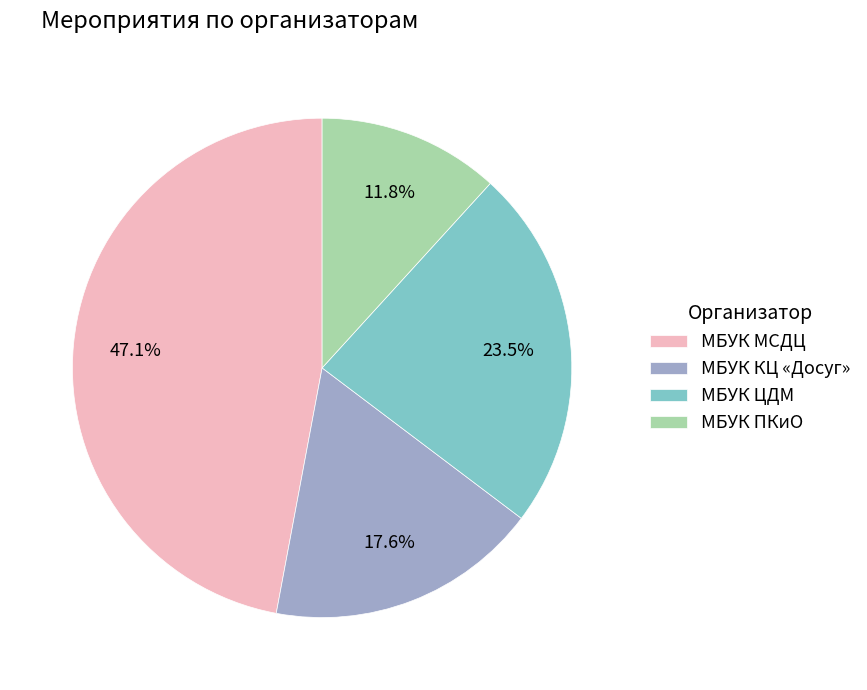

Approximately how many times larger is the value at МБУК МСДЦ compared to МБУК КЦ «Досуг»?

2.7